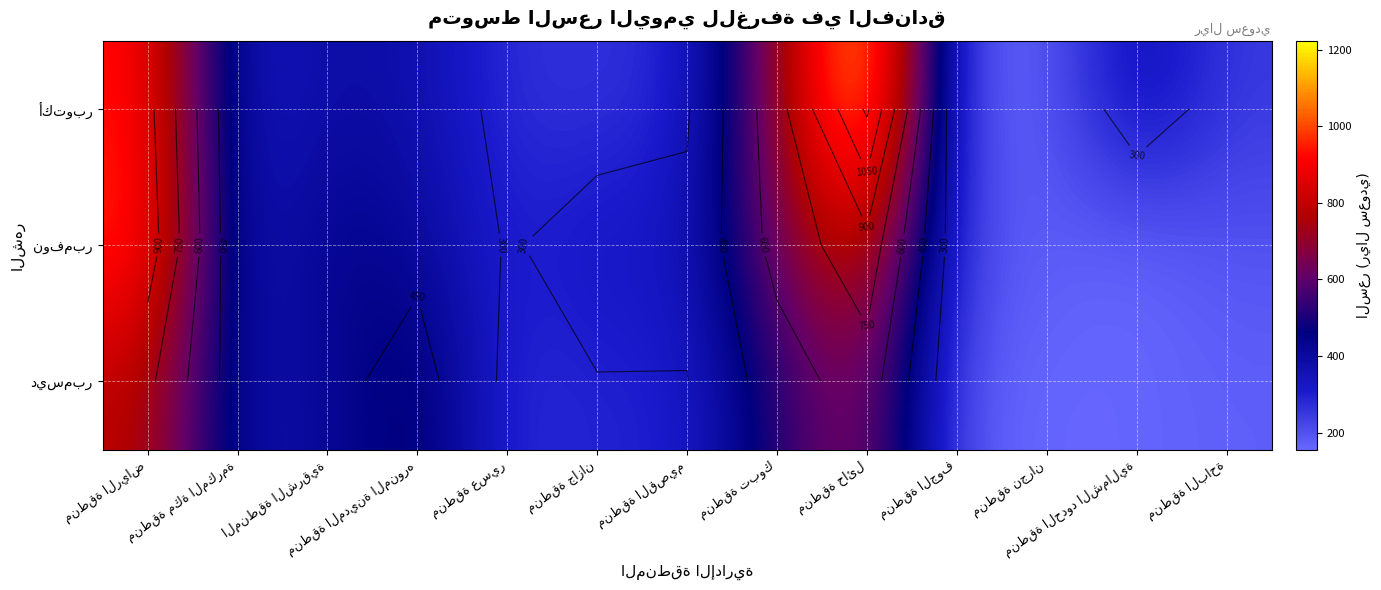

How many values in the نوفمبر series exceed 327?

7